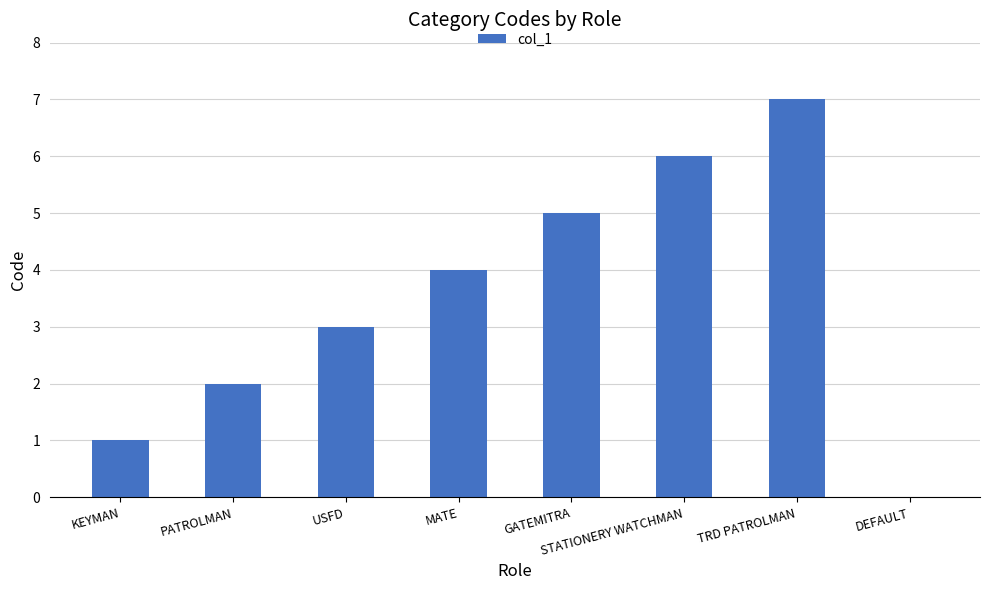

Does the chart contain stacked bars?

No